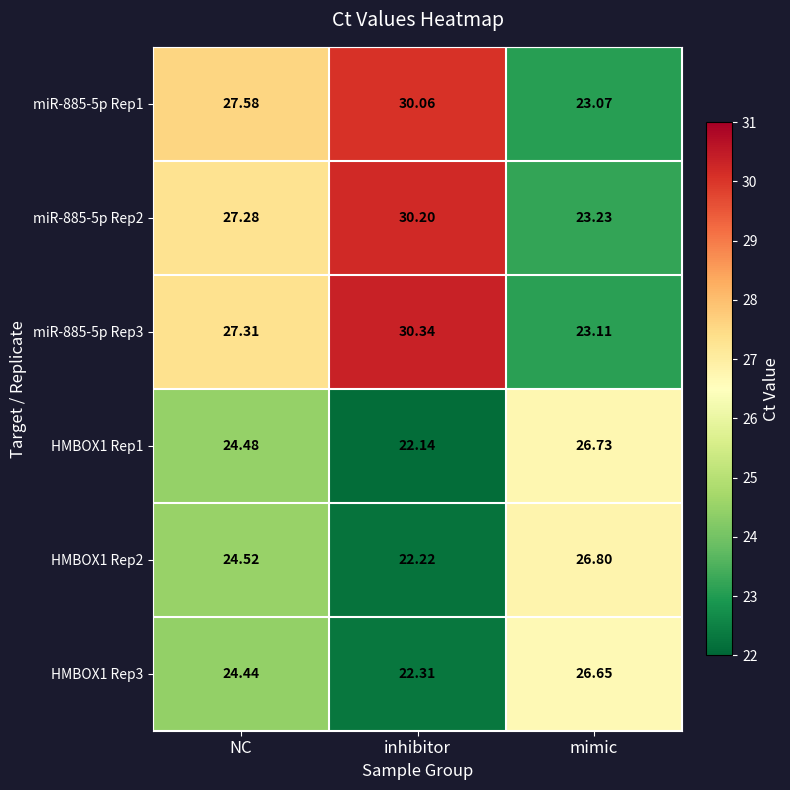

At which label does miR-885-5p Rep2 reach its minimum?

mimic